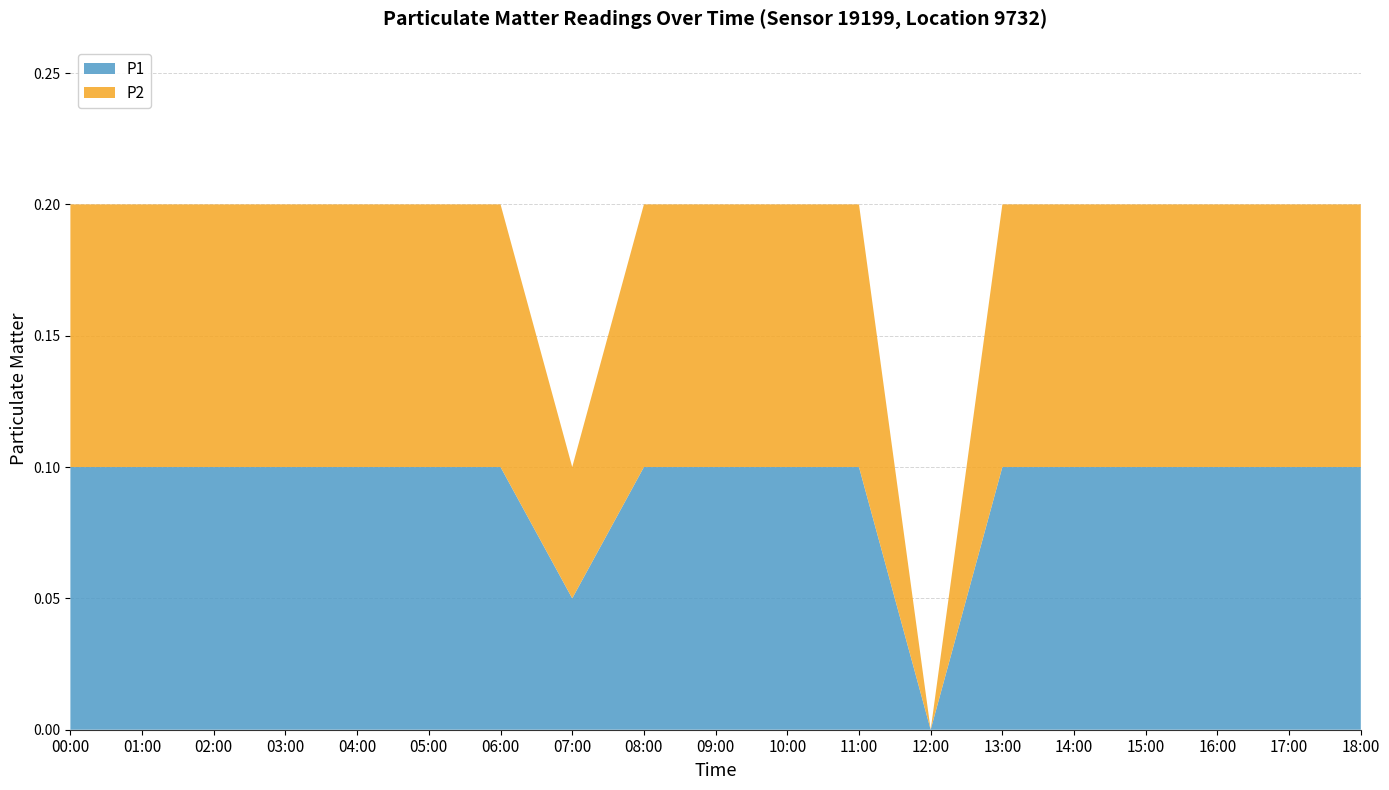

Reading right to left, list all the values displayed in this chart.

P1: 0.1	0.1	0.1	0.1	0.1	0.1	0.0	0.1	0.1	0.1	0.1	0.1	0.1	0.1	0.1	0.1	0.1	0.1	0.1
P2: 0.1	0.1	0.1	0.1	0.1	0.1	0.0	0.1	0.1	0.1	0.1	0.1	0.1	0.1	0.1	0.1	0.1	0.1	0.1